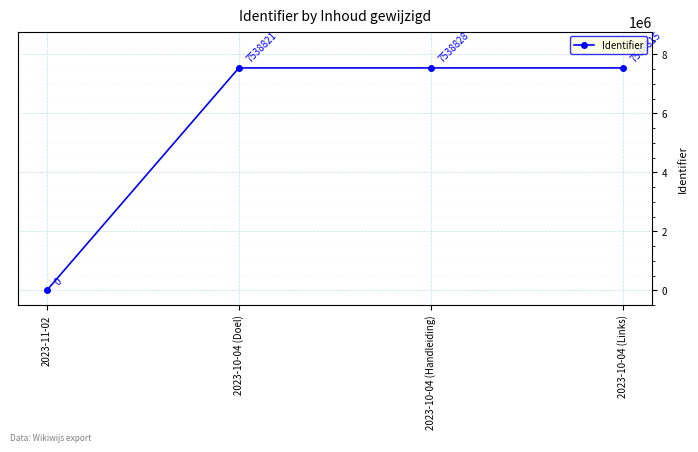

Reading left to right, list all the values displayed in this chart.

0	7538821	7538828	7538815